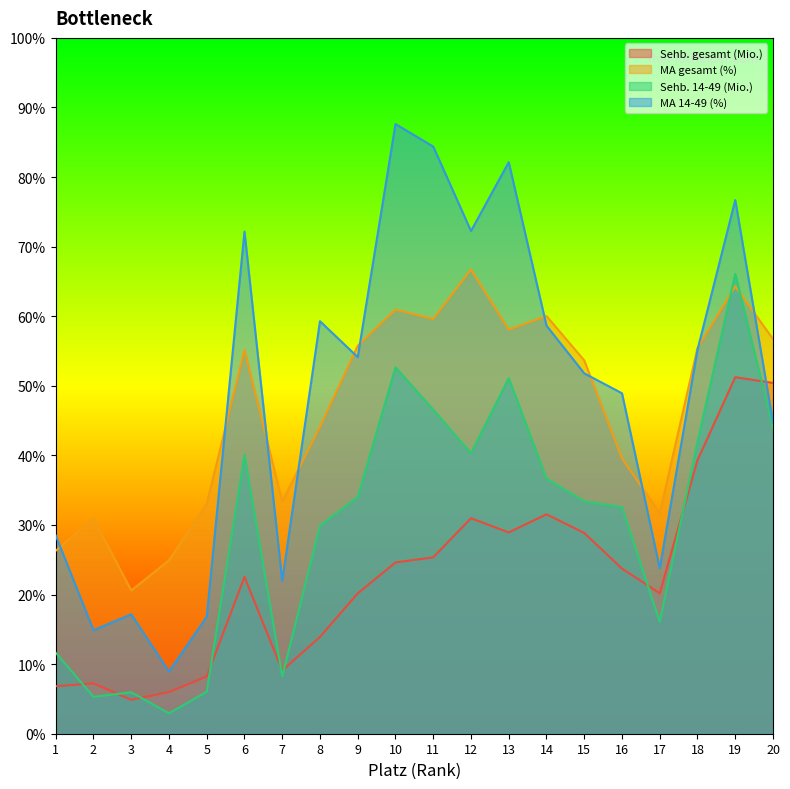

Is it true that Sehb. gesamt (Mio.) equals 41.2 at 12?

False